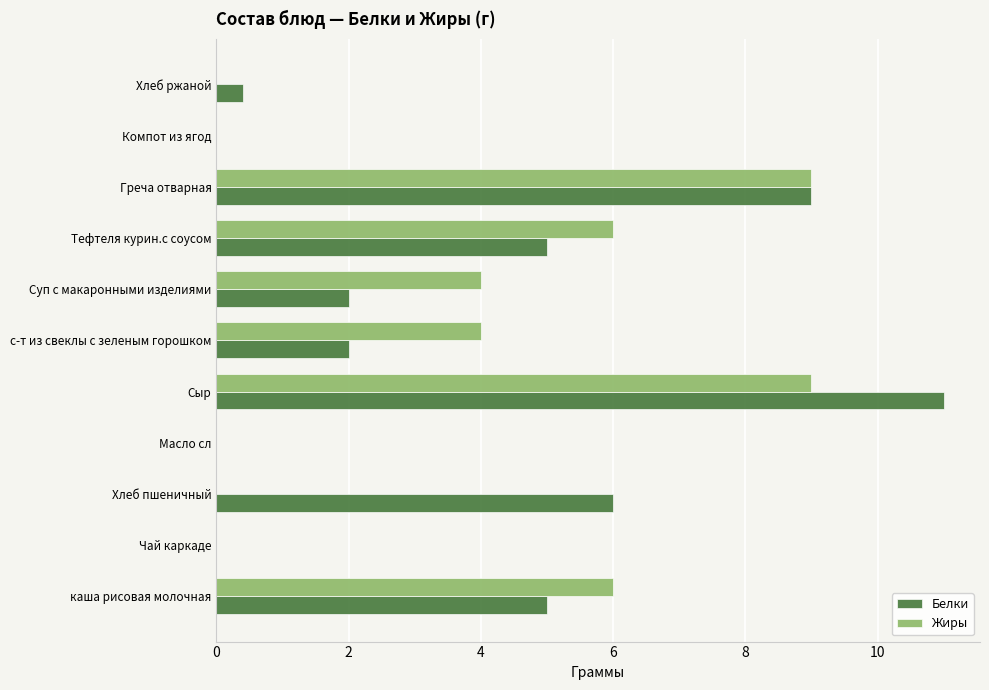

At which label does Белки reach its peak?

Сыр